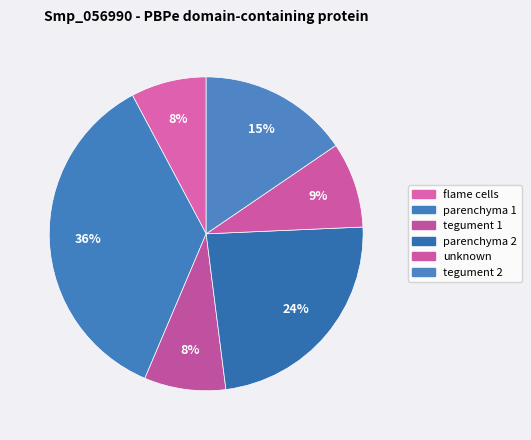

Is flame cells the majority of the pie?

No